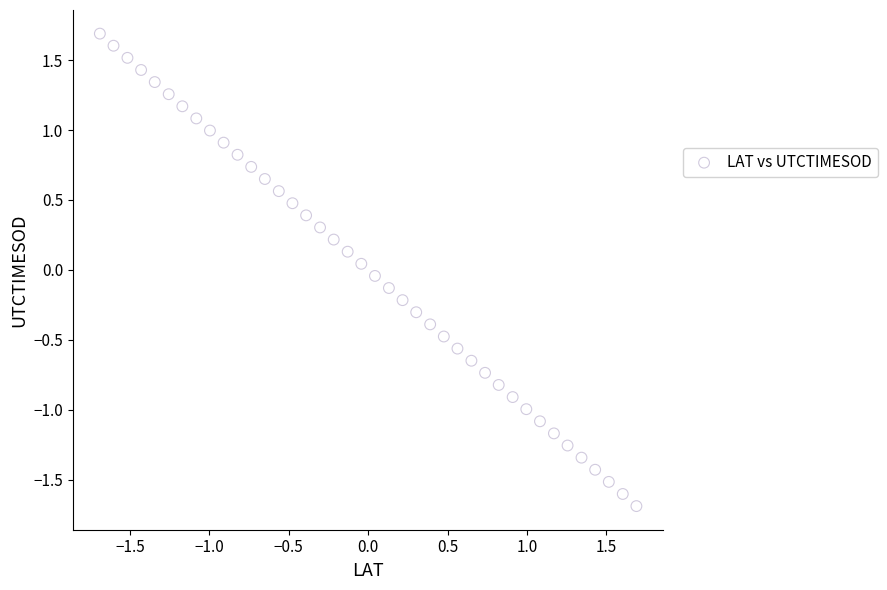

What is the range of Y values (max minus min)?

3.4